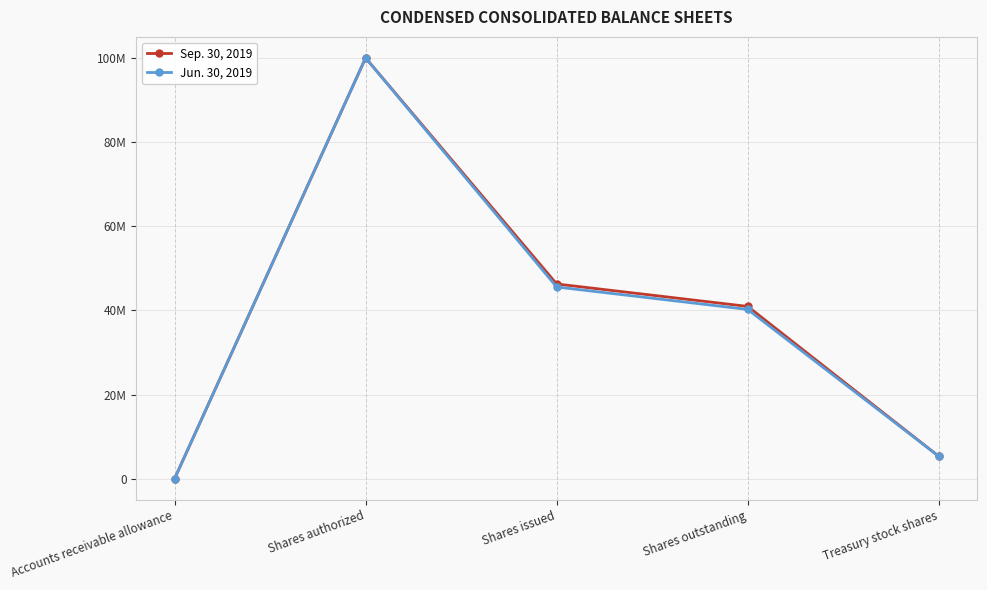

In Jun. 30, 2019, how many points are higher than both neighbors (excluding endpoints)?

1